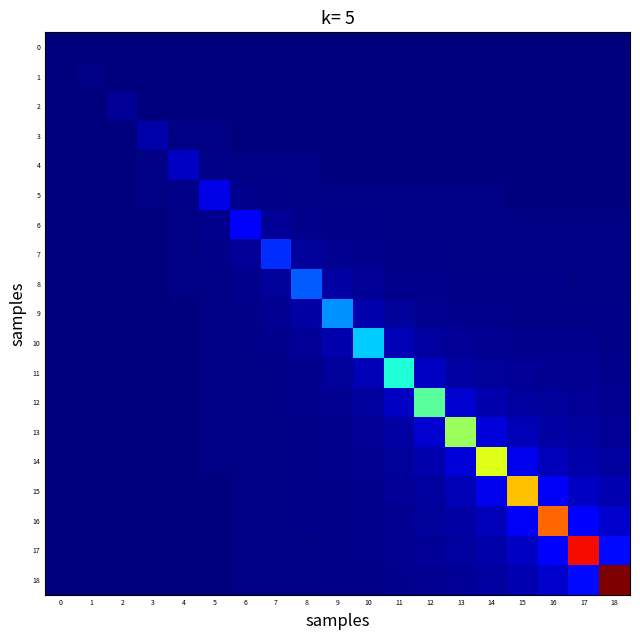

At which category is the sum across all series the highest?

18